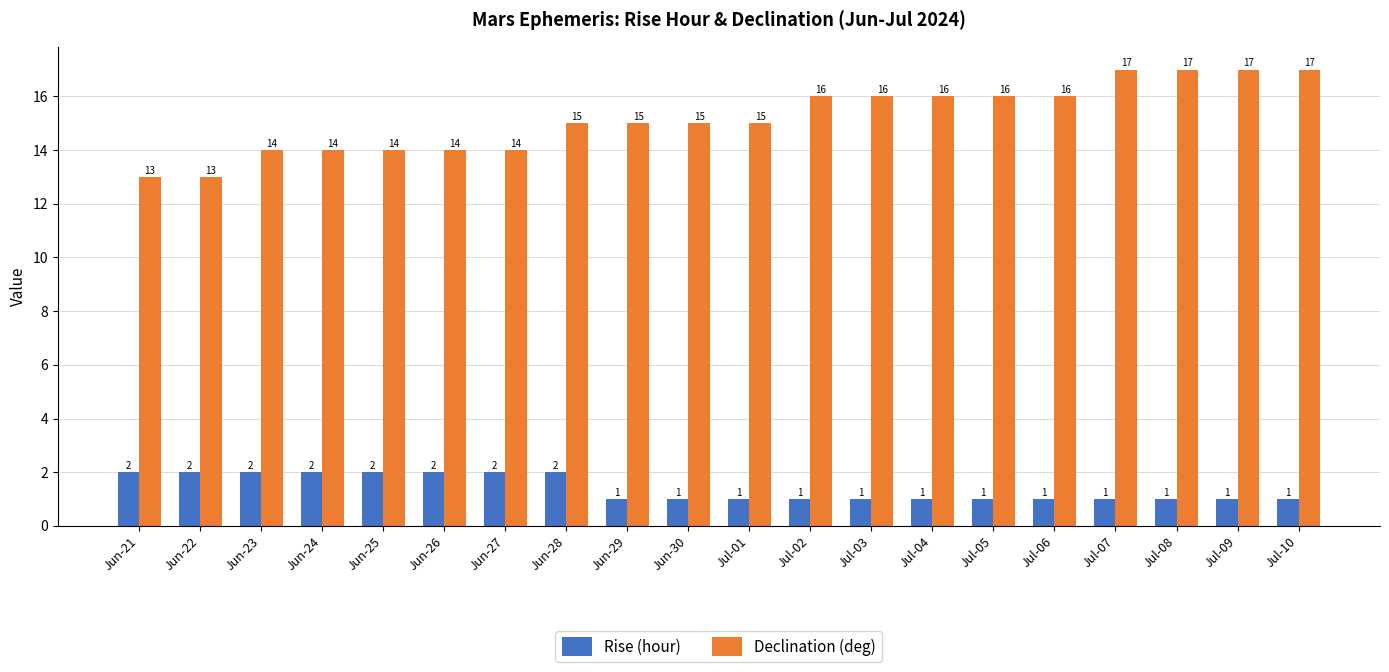

Count the Declination (deg) values in the range 14 to 16.

14